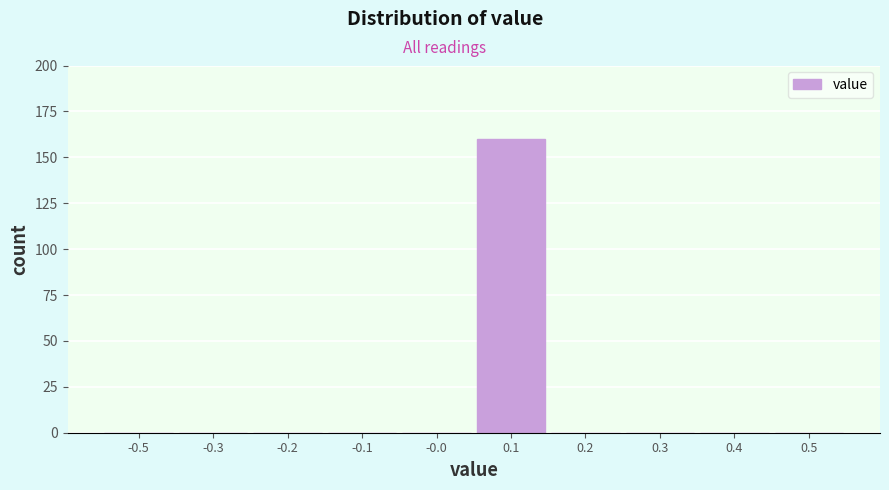

Reading left to right, transcribe all the data shown in this chart.

-0.5=0	-0.3=0	-0.2=0	-0.1=0	-0.0=0	0.1=160	0.2=0	0.3=0	0.4=0	0.5=0